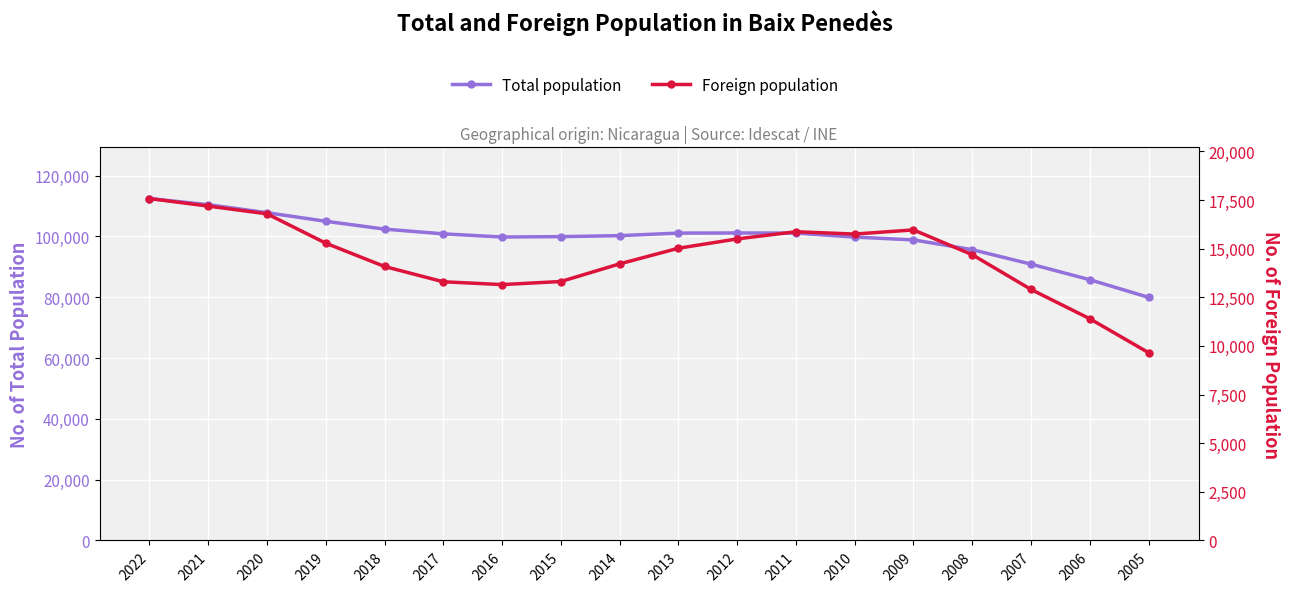

What are all the series names shown in the legend?

Total population, Foreign population